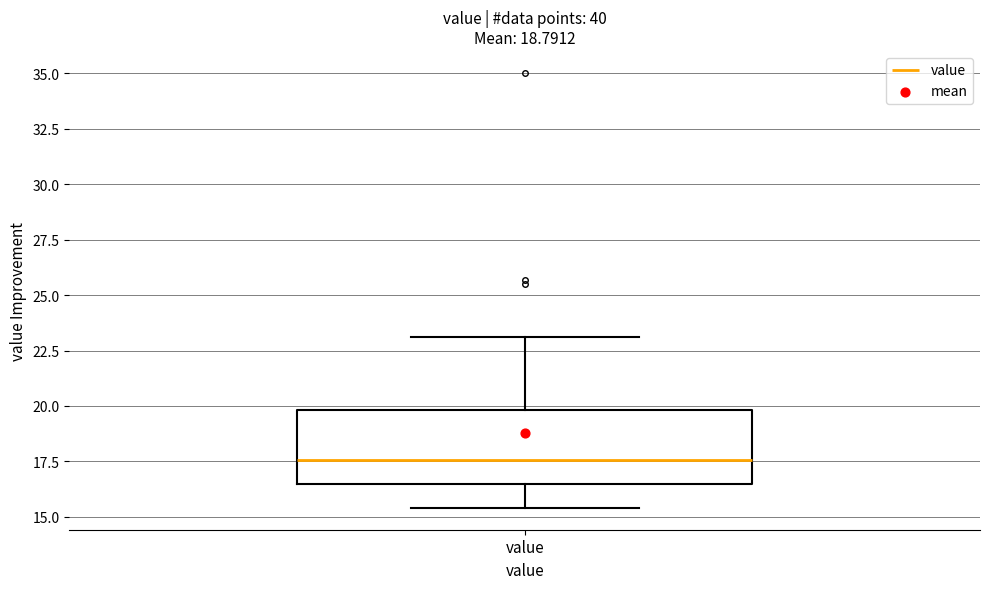

Where is the lower edge of the box for value on the y-axis? The values are not printed on the chart, so give them approximately, as read against the axis.

16.5